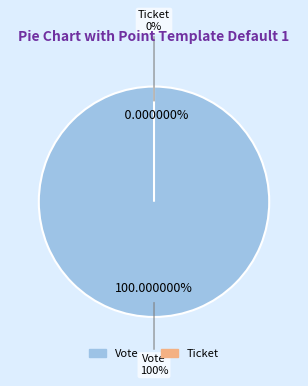

Is it true that Vote is 86% of the pie?

False